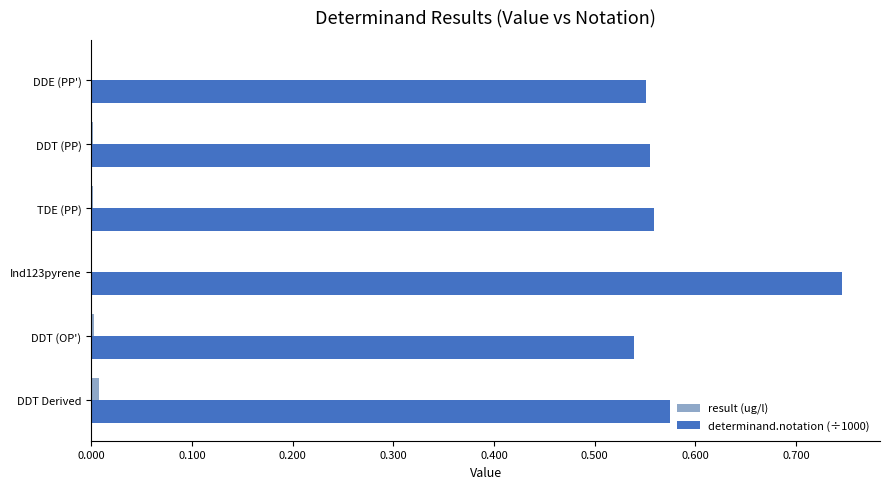

Is it true that result (ug/l) equals 0.0 at DDT (OP')?

True